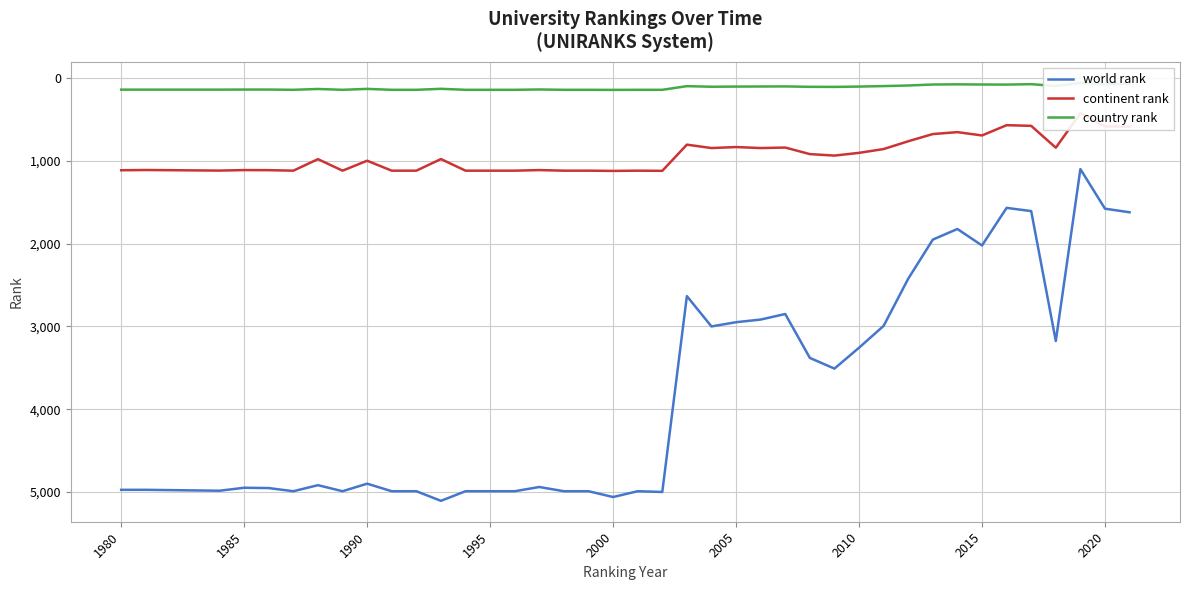

What is the difference between the maximum and second lowest values in the continent rank series?

552